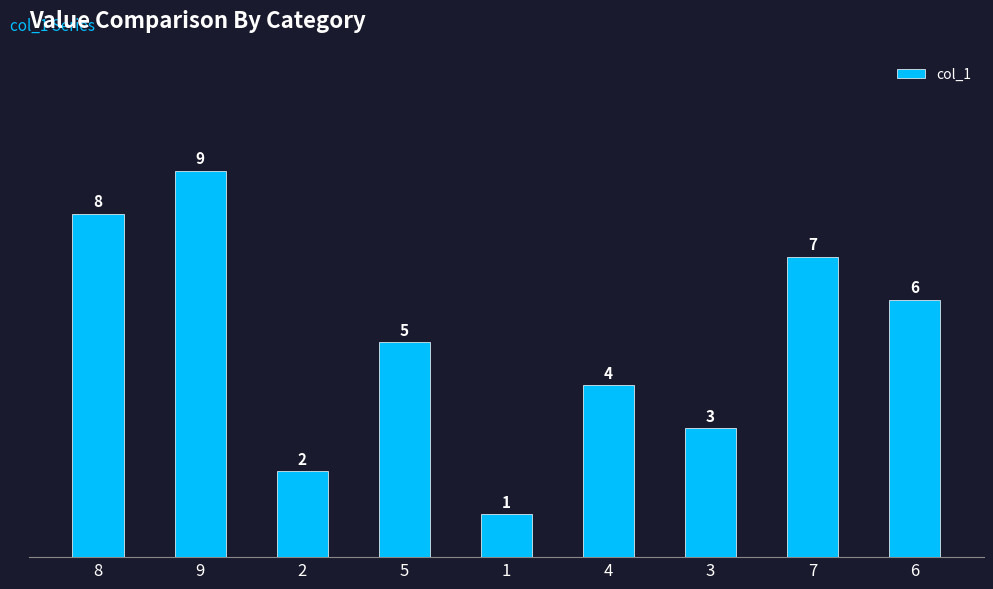

Where is the data nearest to the value 5?

5